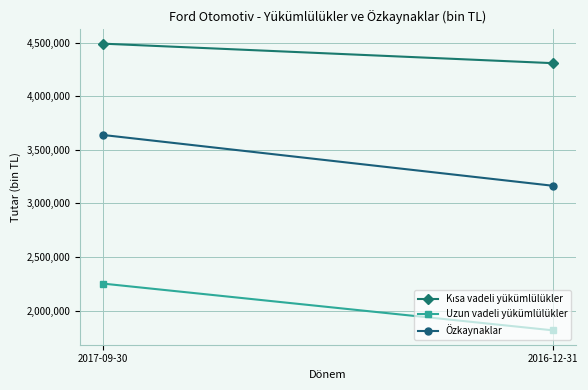

The value of Kısa vadeli yükümlülükler at 2017-09-30 is 4490233. True or false?

True